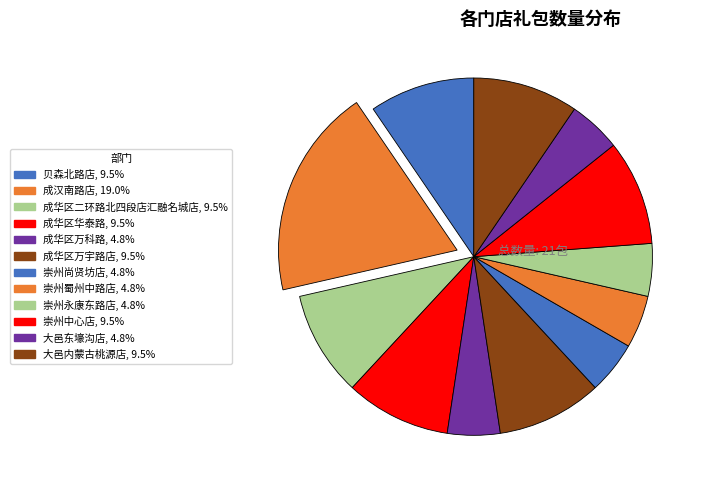

Is it true that 崇州尚贤坊店 is 5% of the pie?

True